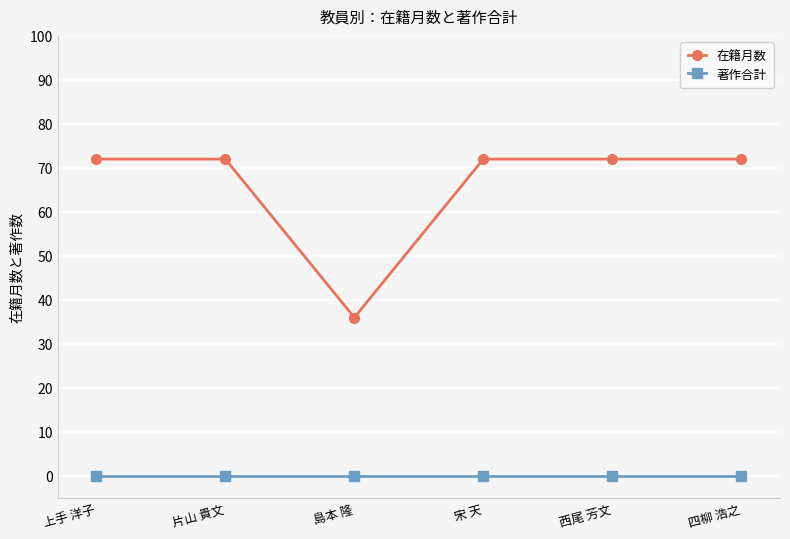

In 在籍月数, how many points are lower than both neighbors (excluding endpoints)?

1